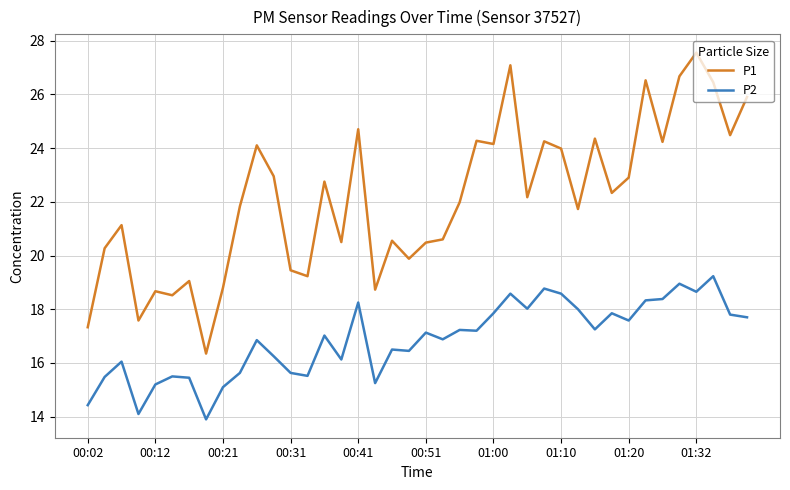

In P1, how many points are lower than both neighbors (excluding endpoints)?

13